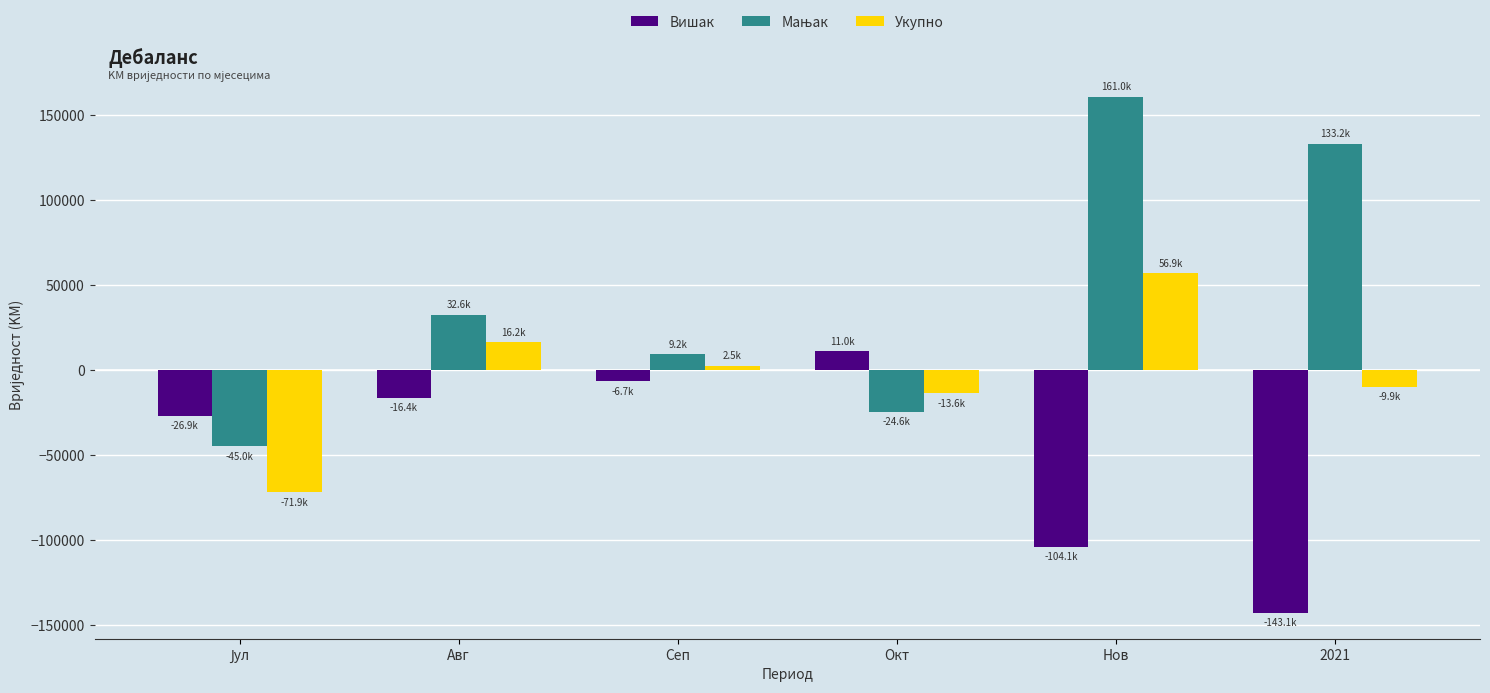

What is the difference between the maximum and second lowest values in the Укупно series?

70512.5